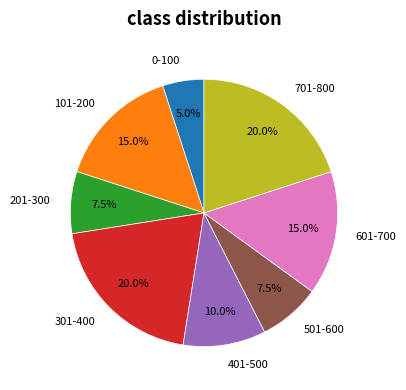

Which slice is the smallest?

0-100